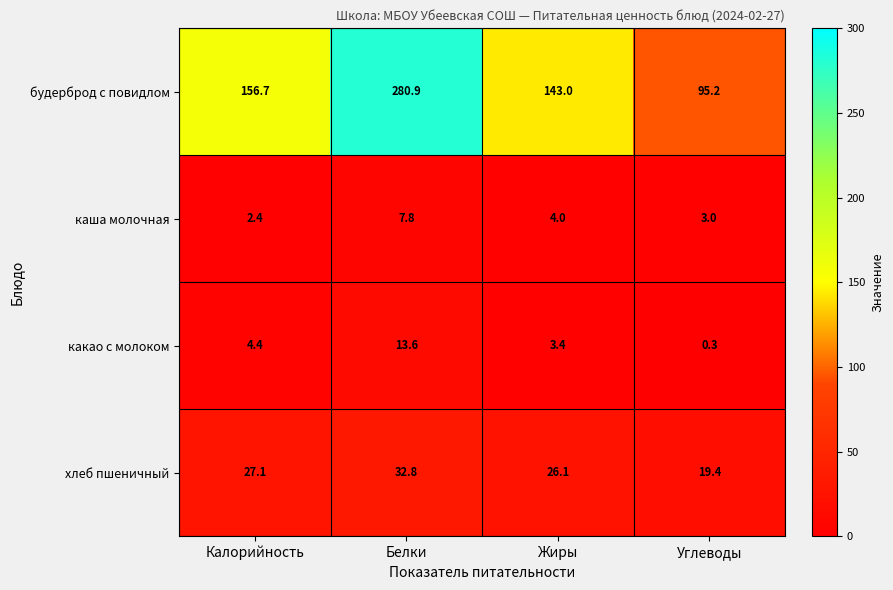

What is the lowest value of the каша молочная series?

2.4